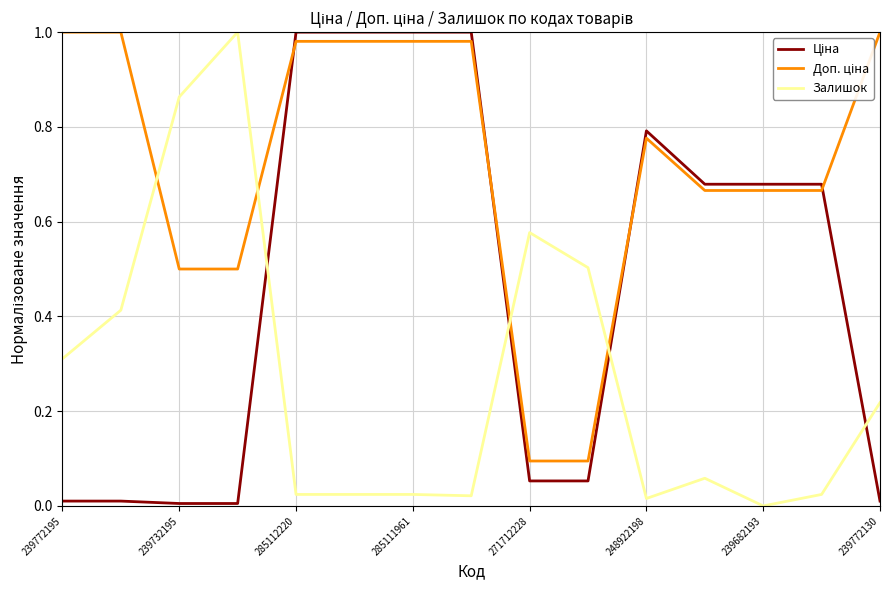

True or false: Залишок has a value of 1.5 at 239732195.

False